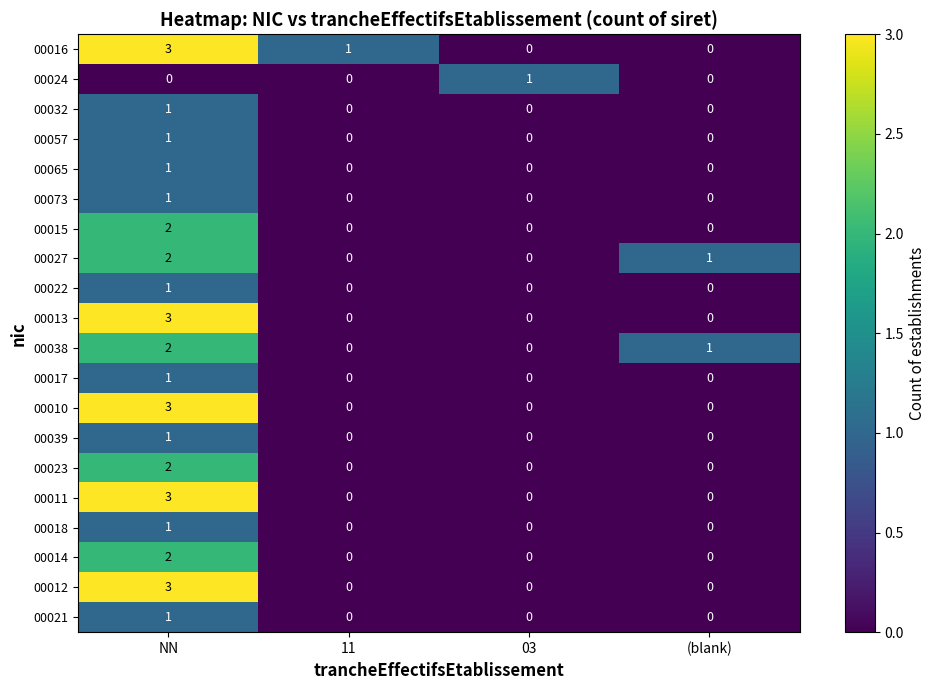

Which category has the highest value in the 00016 series?

NN